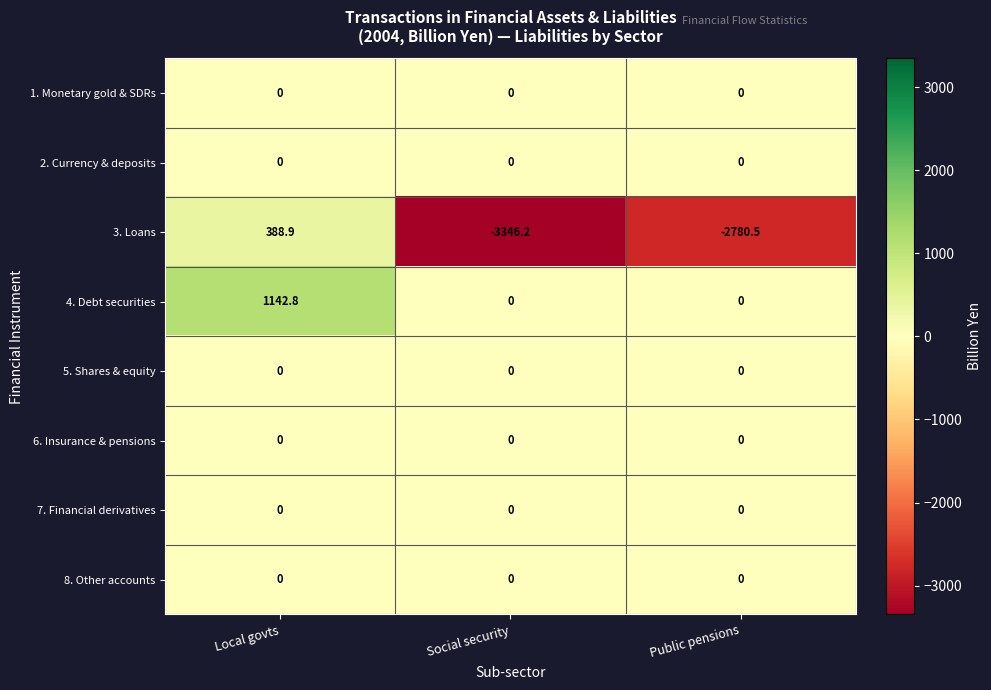

The value of 6. Insurance & pensions at Public pensions is 0.0. True or false?

True